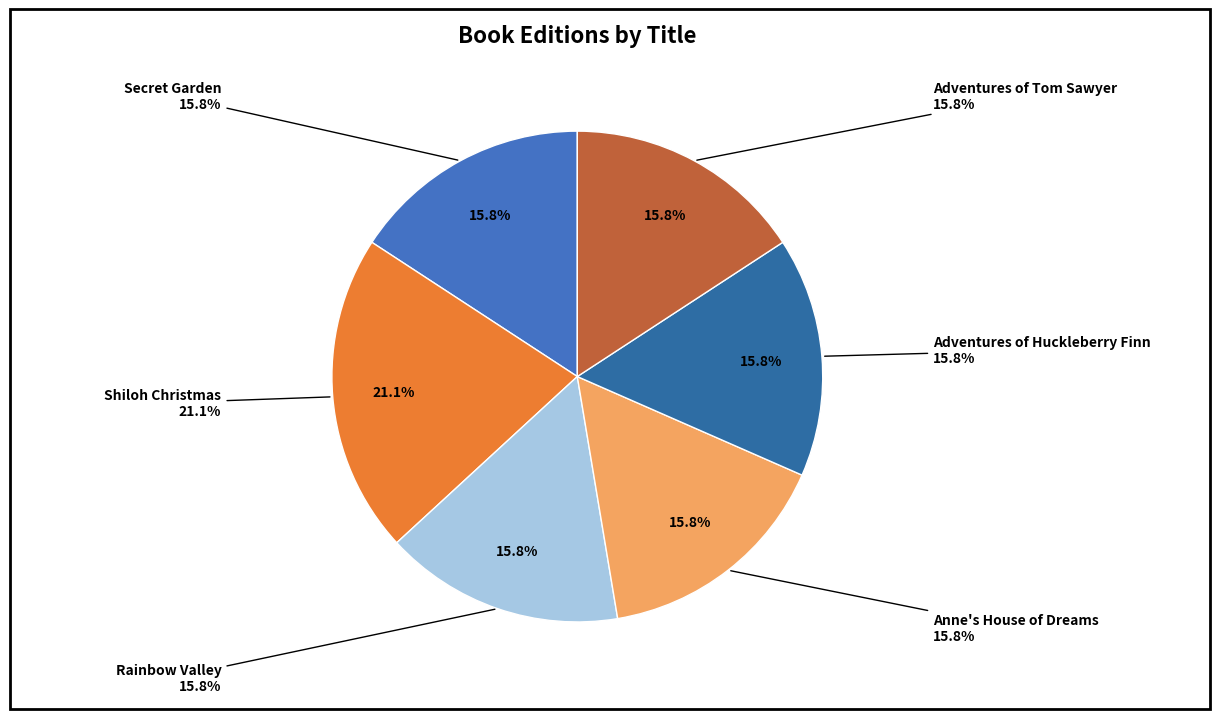

What is the smallest slice in the pie chart?

Secret Garden